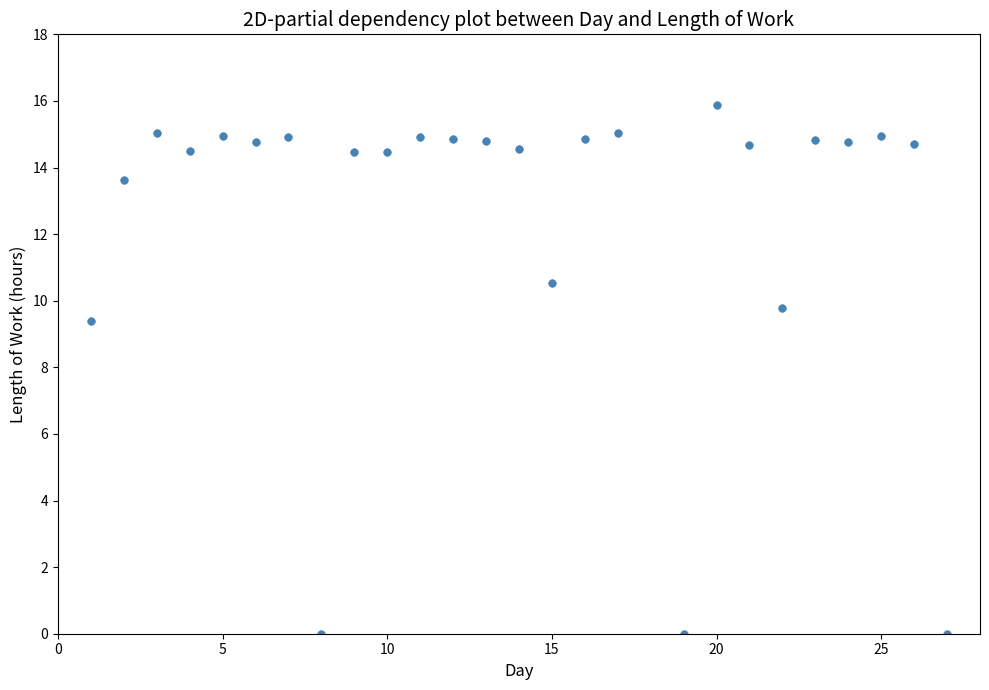

What Y value in the scatter plot is closest to 7?

9.4